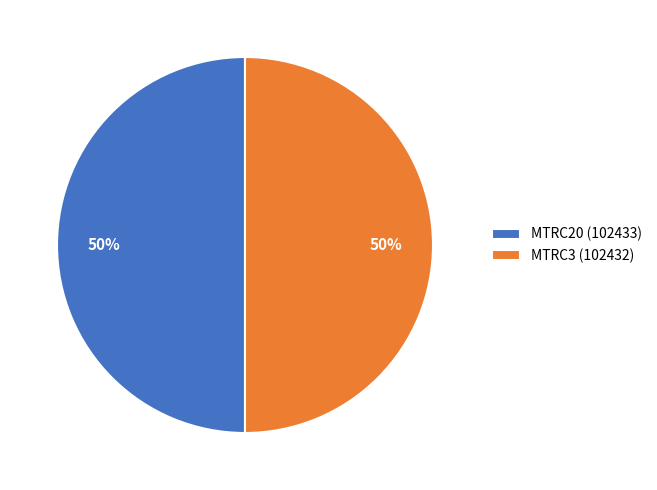

Is the sum of MTRC3 (102432) and MTRC20 (102433) greater than half?

Yes